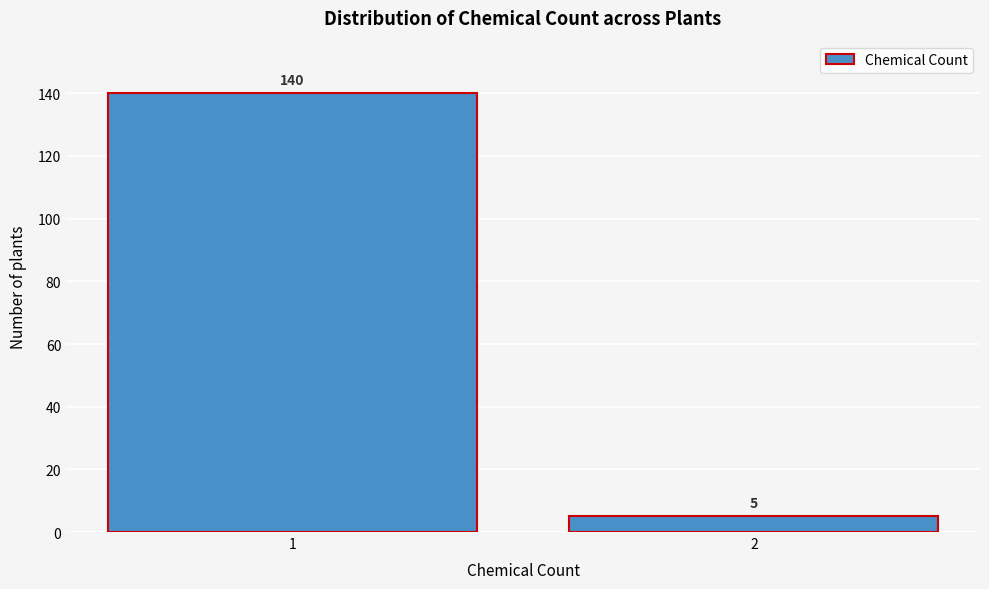

Reading left to right, list all the values displayed in this chart.

140	5